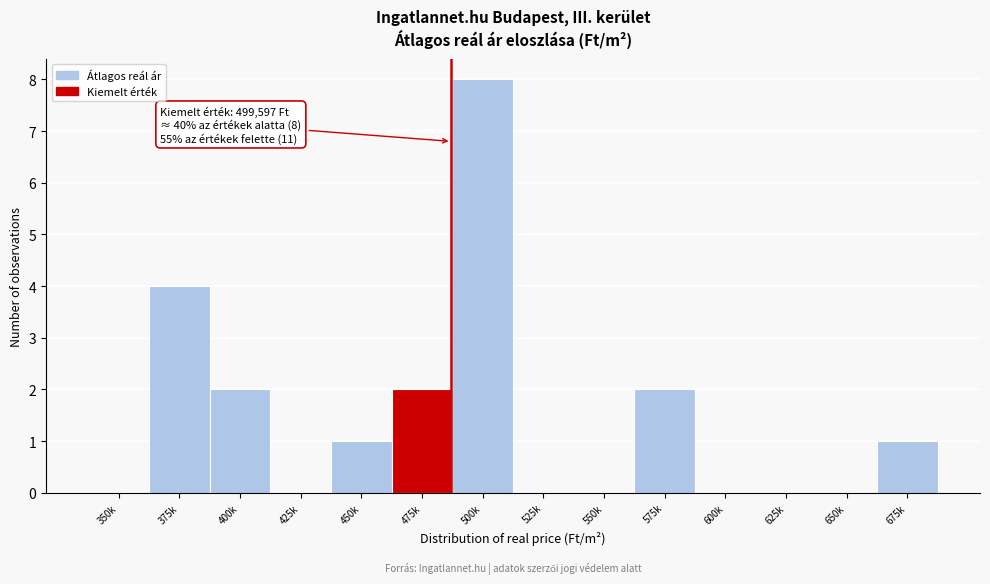

Reading left to right, list all the values displayed in this chart.

350k=0	375k=4	400k=2	425k=0	450k=1	475k=2	500k=8	525k=0	550k=0	575k=2	600k=0	625k=0	650k=0	675k=1